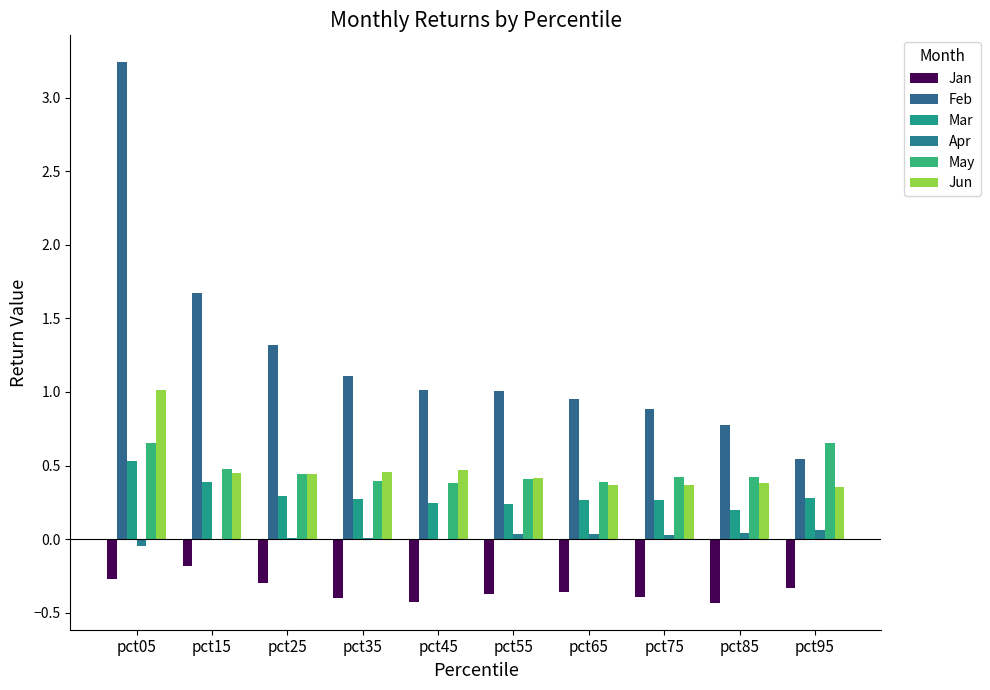

Count the number of categories in the chart.

10